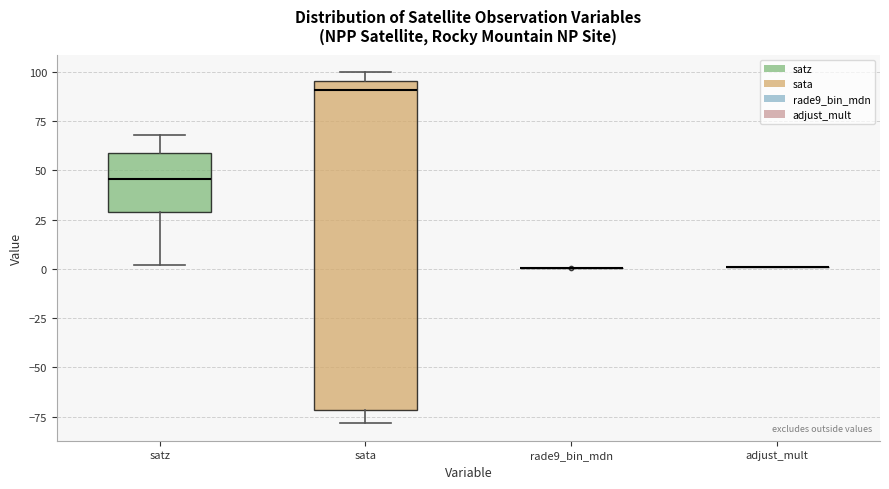

Which box is the tallest, from its lower edge to its upper edge?

sata